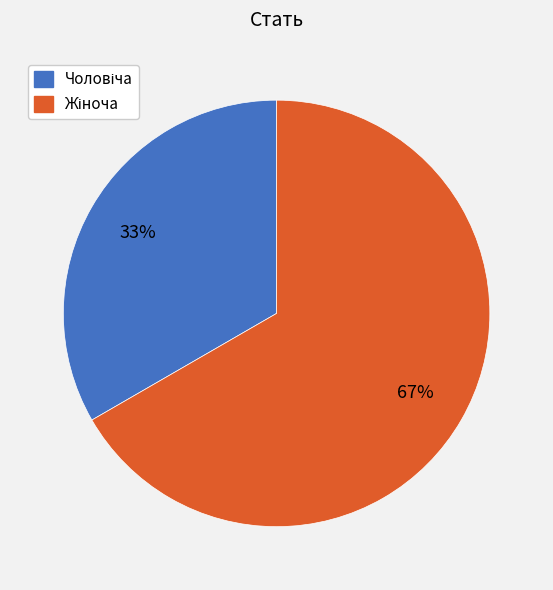

To the nearest percent, what is the average slice percentage?

50%